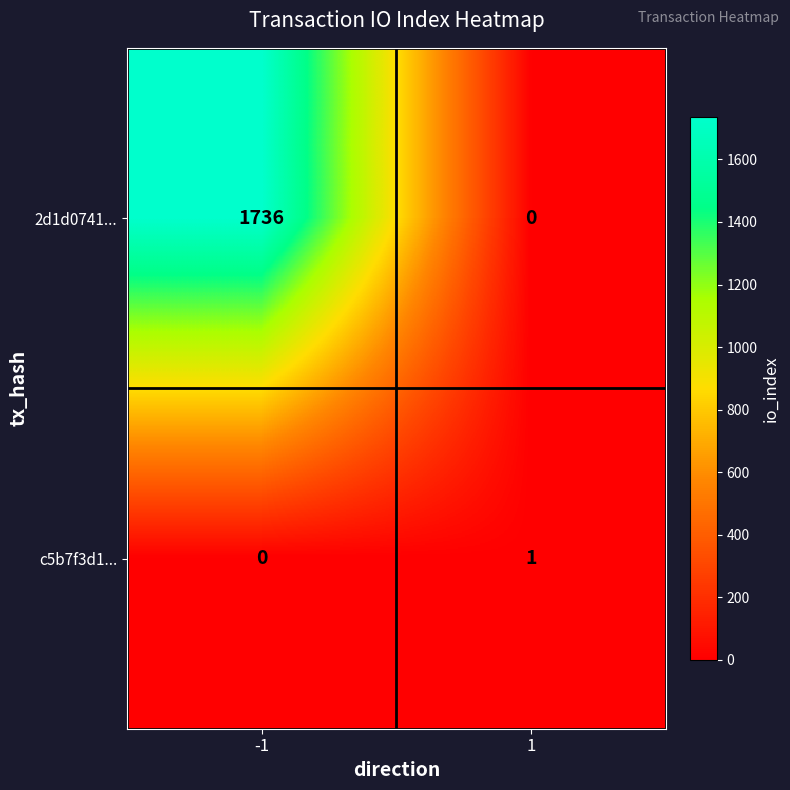

At which category is the sum across all series the highest?

-1